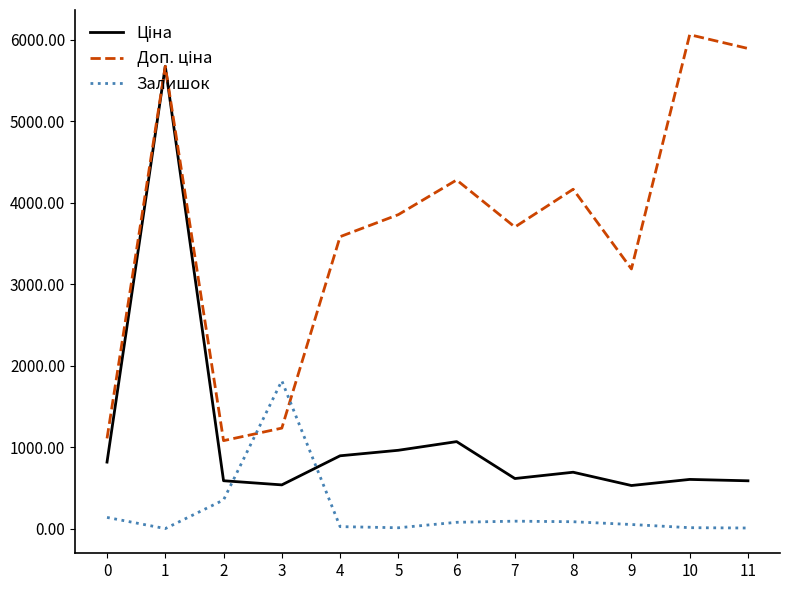

What is the total value across all series at 9?

3771.8